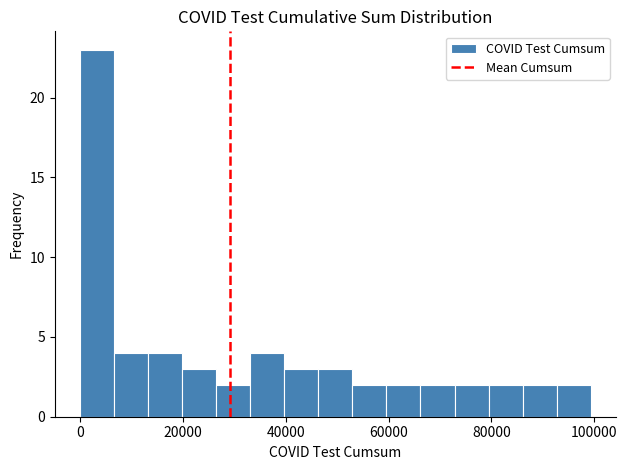

Around what value on the x-axis is the tallest bar? Give the approximate position of its centre, as read against the axis.

4000